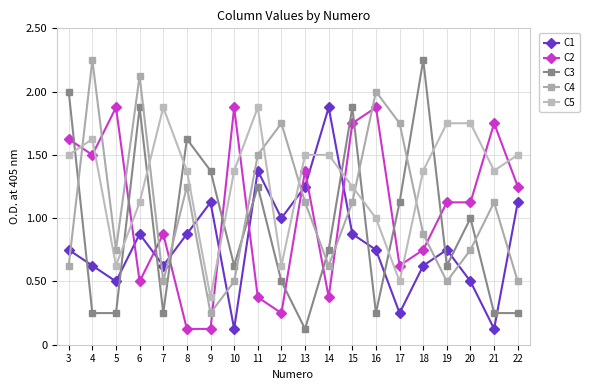

In C3, how many points are higher than both neighbors (excluding endpoints)?

6